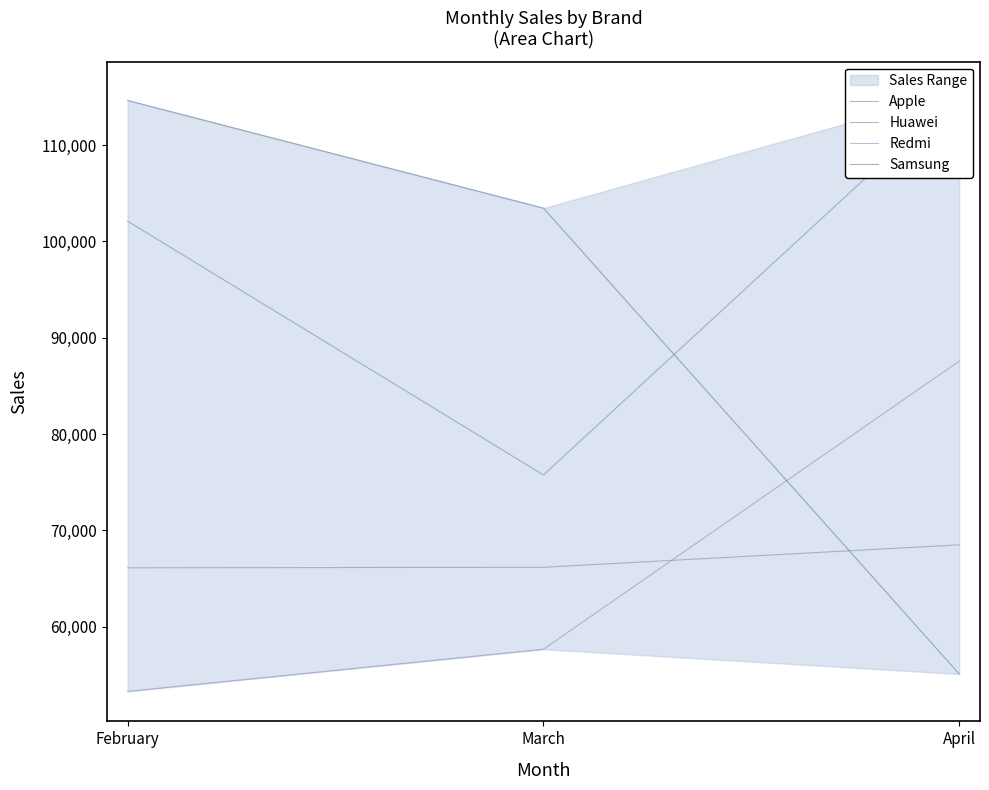

True or false: Redmi has a value of 92093 at March.

False